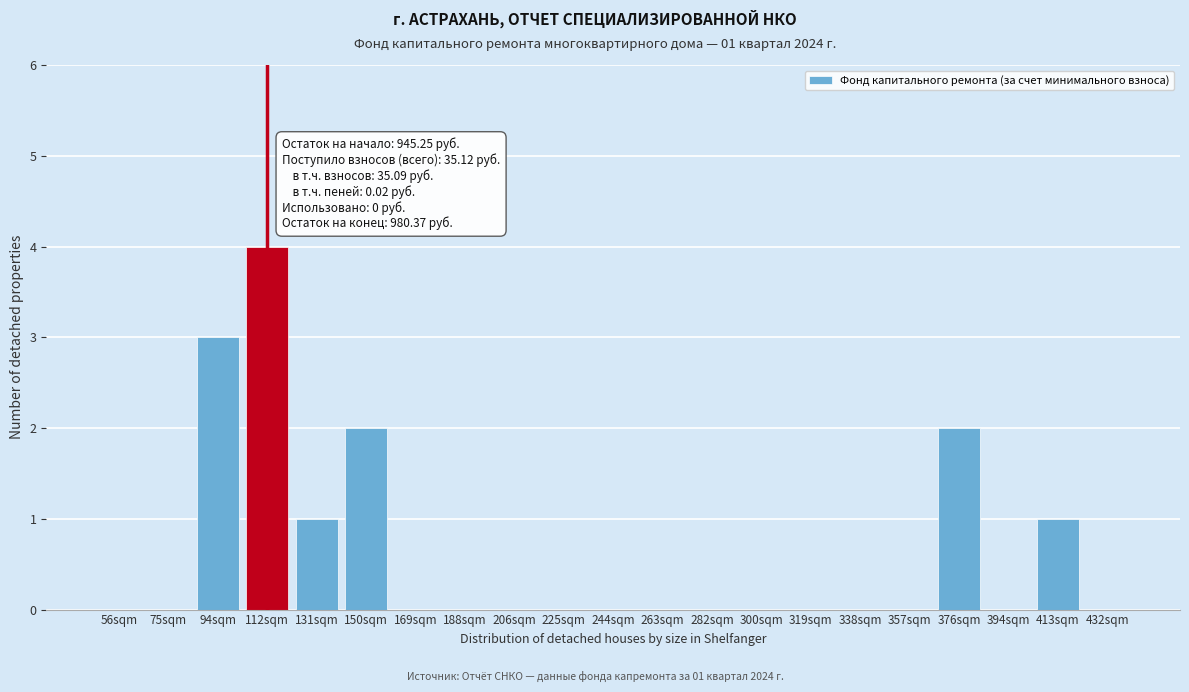

Reading right to left, transcribe all the data shown in this chart.

432sqm=0	413sqm=1	394sqm=0	376sqm=2	357sqm=0	338sqm=0	319sqm=0	300sqm=0	282sqm=0	263sqm=0	244sqm=0	225sqm=0	206sqm=0	188sqm=0	169sqm=0	150sqm=2	131sqm=1	112sqm=4	94sqm=3	75sqm=0	56sqm=0